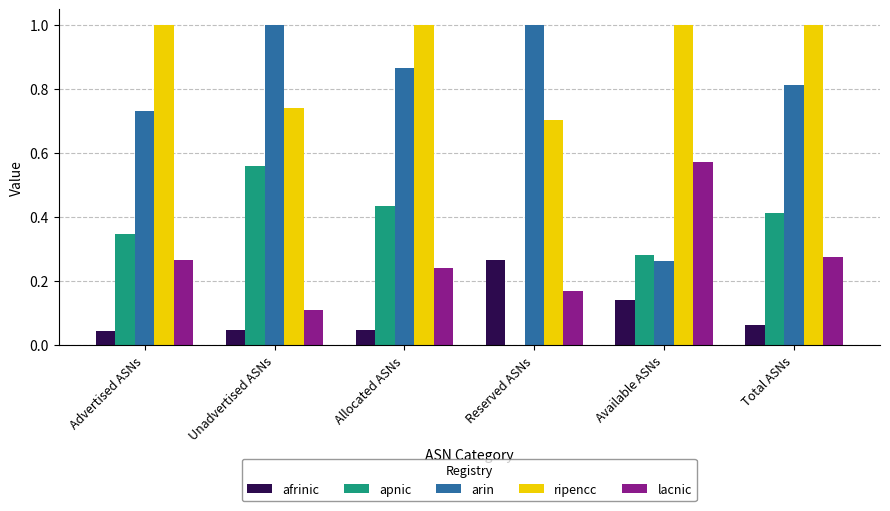

The ripencc series shows 1.6 at Total ASNs. True or false?

False